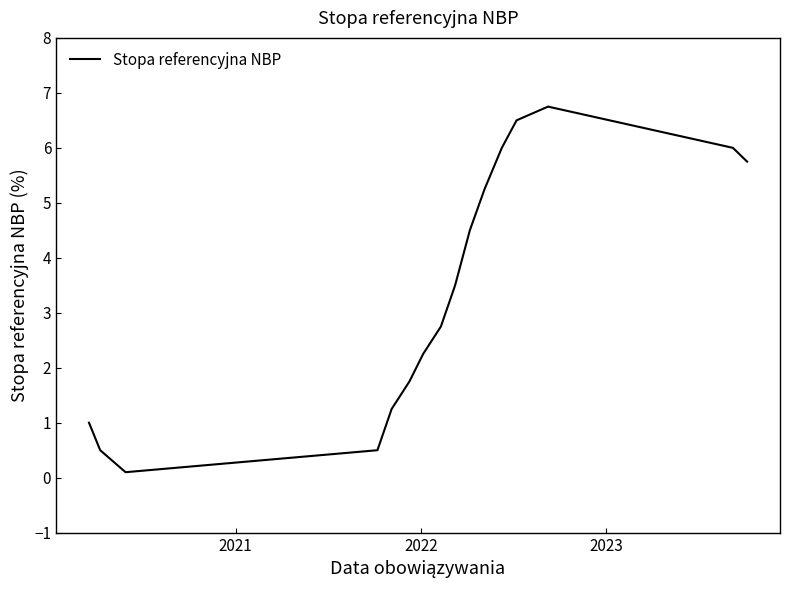

What is the greatest value displayed?

6.8